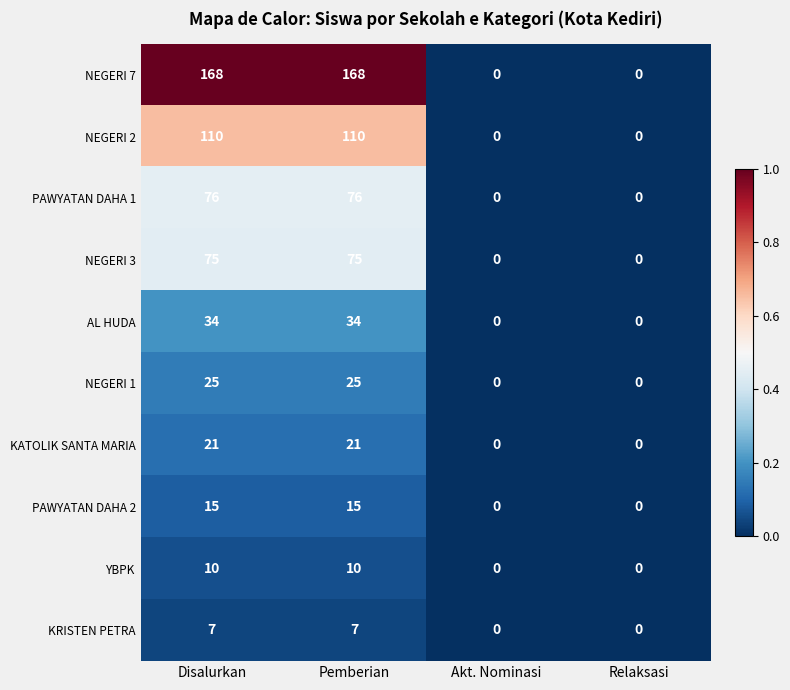

Is the value of KRISTEN PETRA at Pemberian greater than the value of NEGERI 7 at Disalurkan?

No